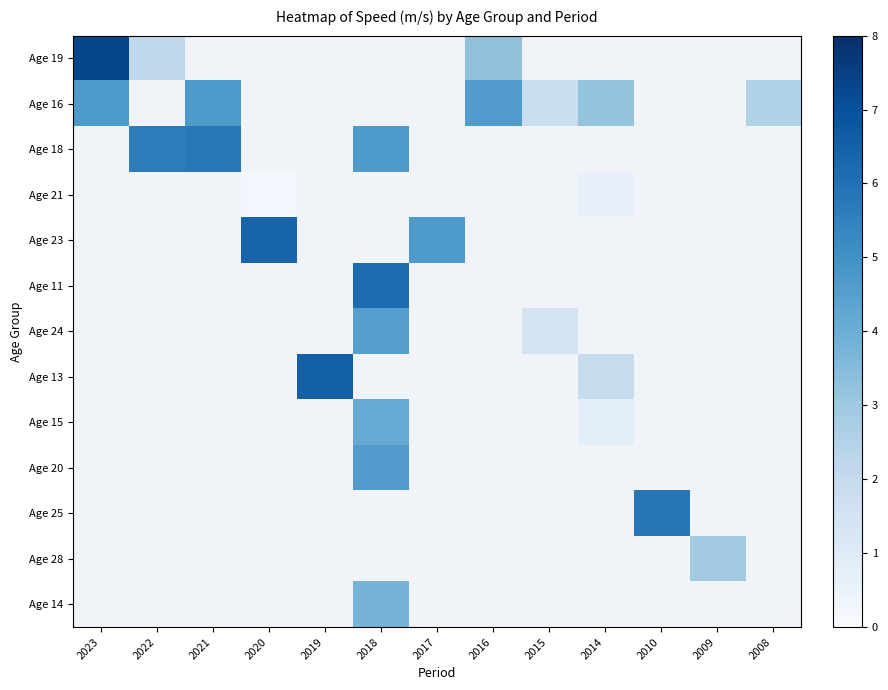

How many categories are shown in the chart?

13